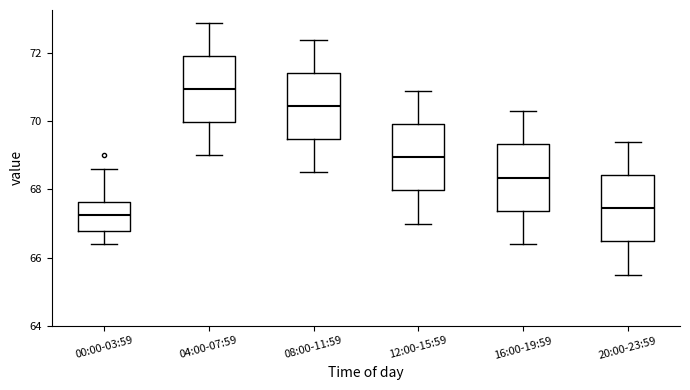

Reading left to right, transcribe this box plot: for each box, give where its median line is, the range the box spans, and where its two whiskers end, as read against the y-axis. The values are not printed on the chart, so give them approximately, as read against the axis.

00:00-03:59: median 67.2, box 66.8 to 67.6, whiskers 66.4 to 68.6
04:00-07:59: median 71.0, box 70.0 to 72.0, whiskers 69.0 to 73.0
08:00-11:59: median 70.4, box 69.4 to 71.4, whiskers 68.6 to 72.4
12:00-15:59: median 69.0, box 68.0 to 70.0, whiskers 67.0 to 71.0
16:00-19:59: median 68.4, box 67.4 to 69.4, whiskers 66.4 to 70.4
20:00-23:59: median 67.4, box 66.4 to 68.4, whiskers 65.6 to 69.4